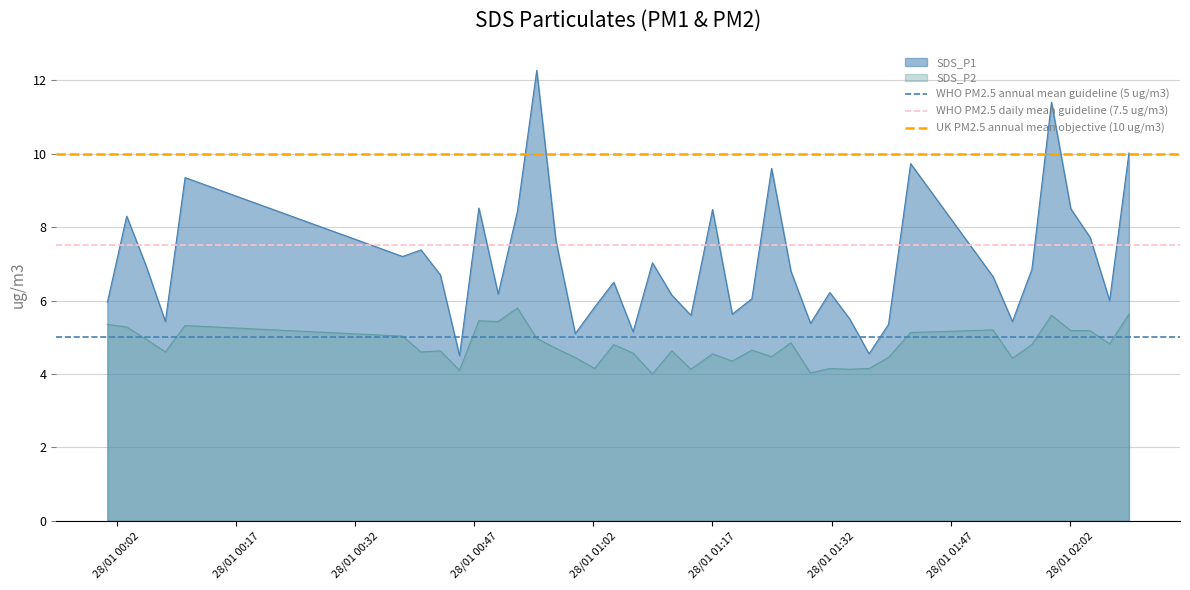

What is the highest value of the SDS_P2 series?

5.8